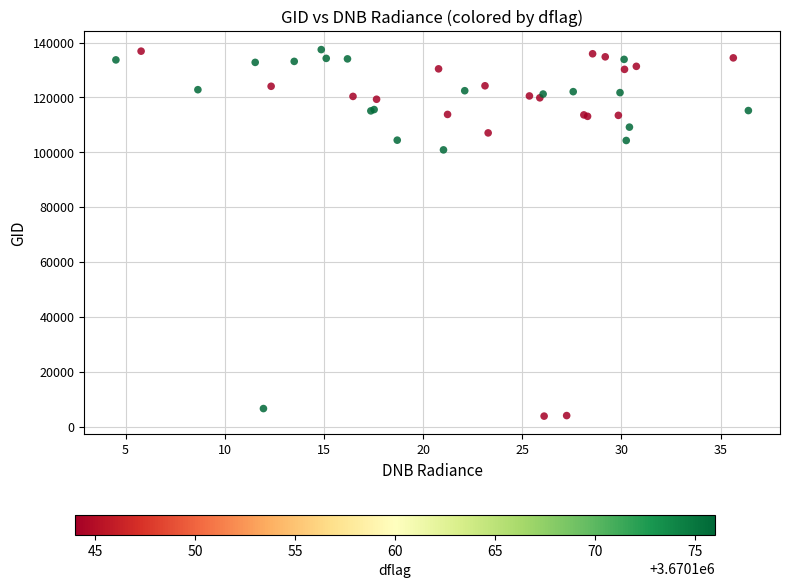

What Y value in the scatter plot is closest to 70627?

100887